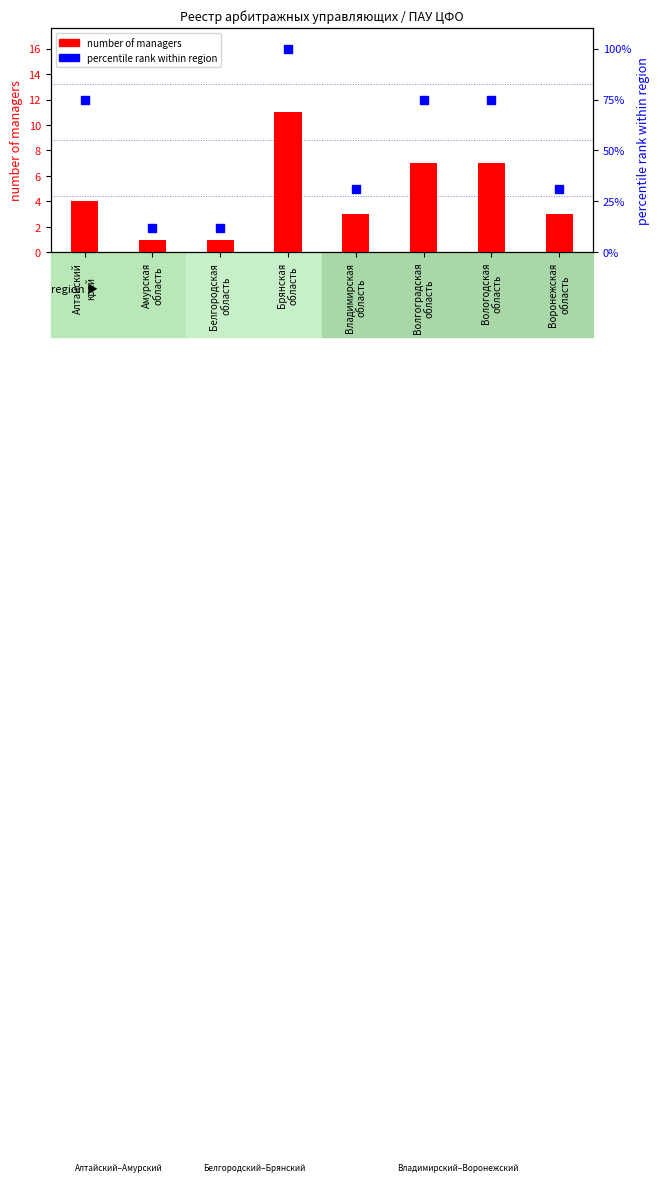

At how many categories does at least one series exceed 25?

6